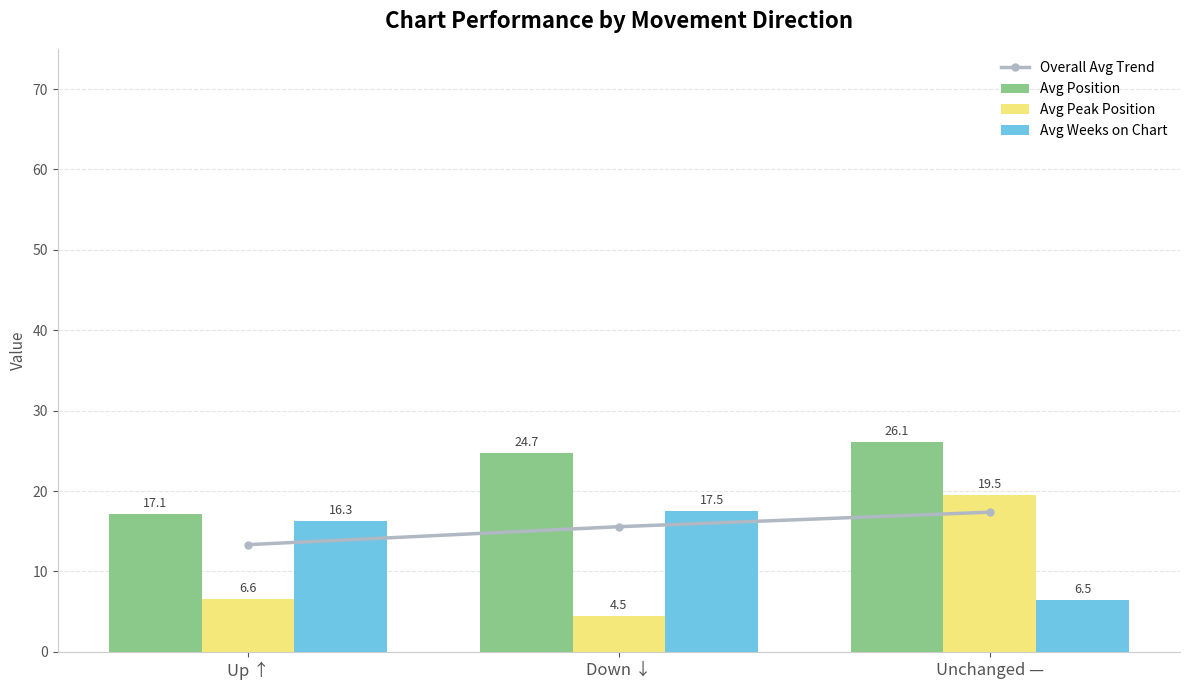

True or false: Overall Avg Trend has a value of 13.3 at Up ↑.

True